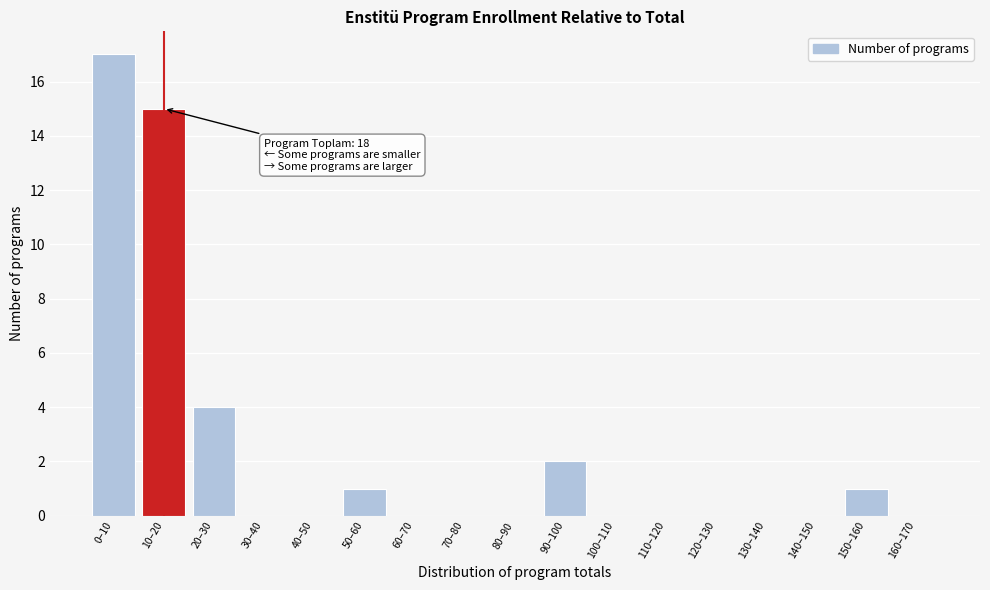

Reading left to right, transcribe all the data shown in this chart.

0–10=17	10–20=15	20–30=4	30–40=0	40–50=0	50–60=1	60–70=0	70–80=0	80–90=0	90–100=2	100–110=0	110–120=0	120–130=0	130–140=0	140–150=0	150–160=1	160–170=0